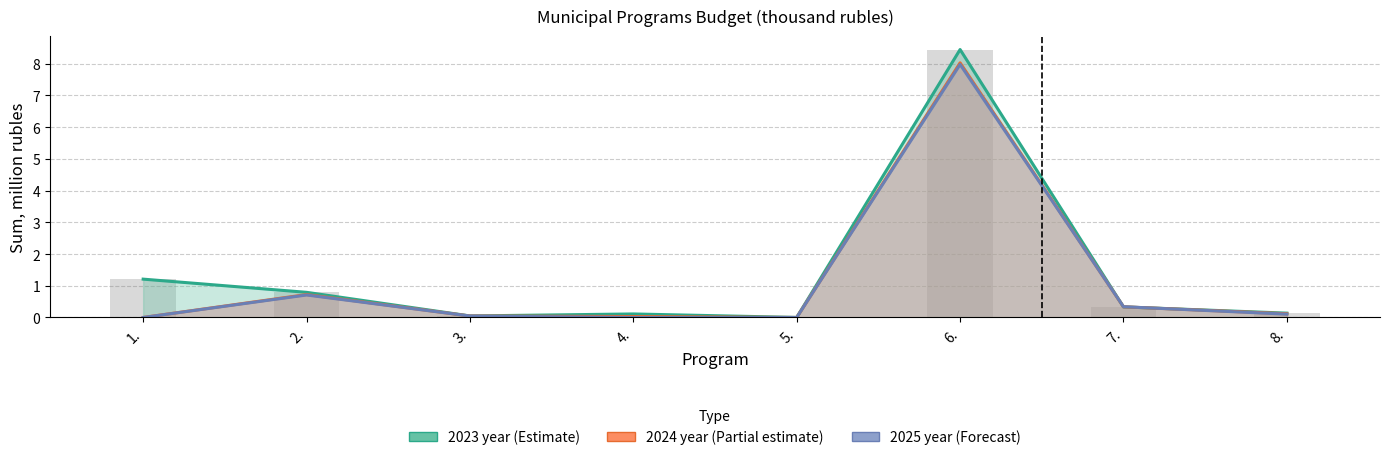

How many values in 2025 year are above zero?

5